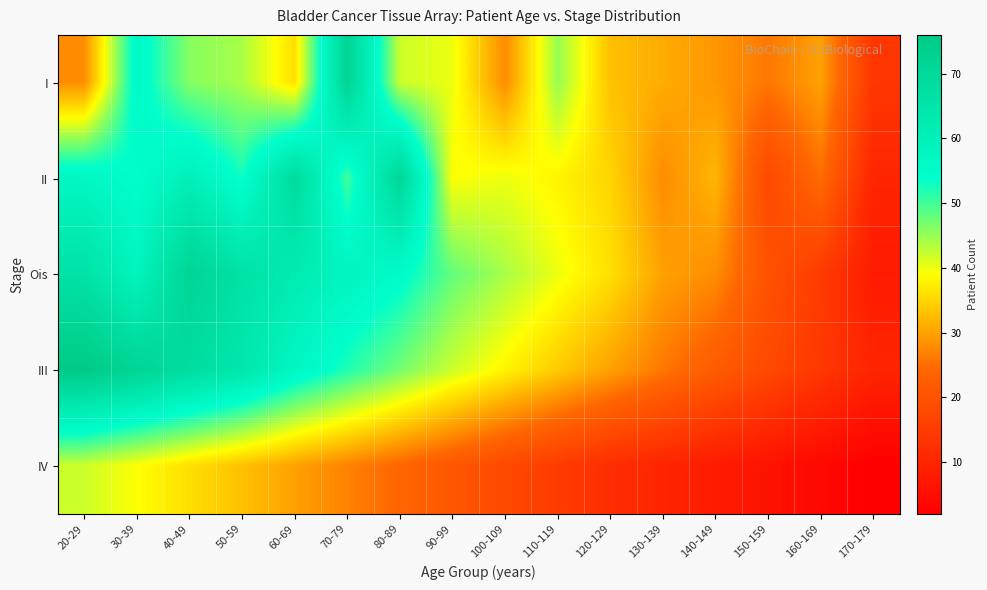

Reading left to right, list all the values displayed in this chart.

I: 20-29=28	30-39=56	40-49=46	50-59=44	60-69=36	70-79=72	80-89=42	90-99=40	100-109=28	110-119=45	120-129=33	130-139=31	140-149=29	150-159=26	160-169=30	170-179=14
II: 20-29=57	30-39=54	40-49=60	50-59=53	60-69=69	70-79=50	80-89=71	90-99=39	100-109=40	110-119=38	120-129=35	130-139=28	140-149=32	150-159=18	160-169=25	170-179=10
Ois: 20-29=66	30-39=58	40-49=72	50-59=66	60-69=62	70-79=58	80-89=55	90-99=48	100-109=44	110-119=40	120-129=36	130-139=30	140-149=28	150-159=20	160-169=15	170-179=8
III: 20-29=76	30-39=72	40-49=68	50-59=64	60-69=57	70-79=52	80-89=47	90-99=42	100-109=38	110-119=34	120-129=30	130-139=26	140-149=22	150-159=18	160-169=14	170-179=10
IV: 20-29=42	30-39=39	40-49=36	50-59=33	60-69=30	70-79=27	80-89=24	90-99=21	100-109=18	110-119=15	120-129=12	130-139=10	140-149=8	150-159=6	160-169=4	170-179=2